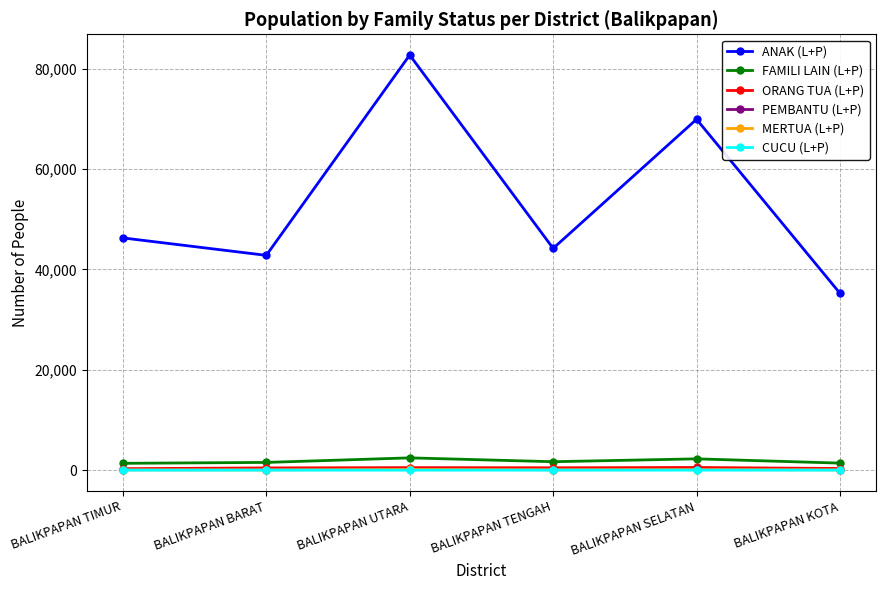

True or false: CUCU (L+P) and ORANG TUA (L+P) cross at least once.

False